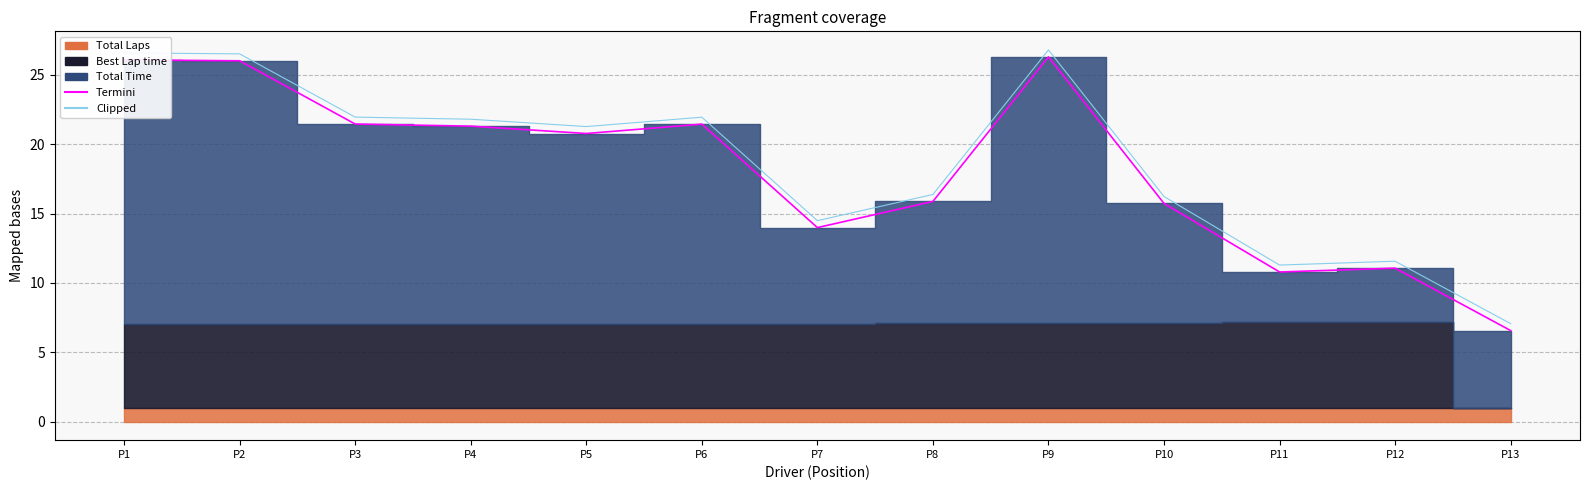

How many interior local valleys does the Clipped series have?

3